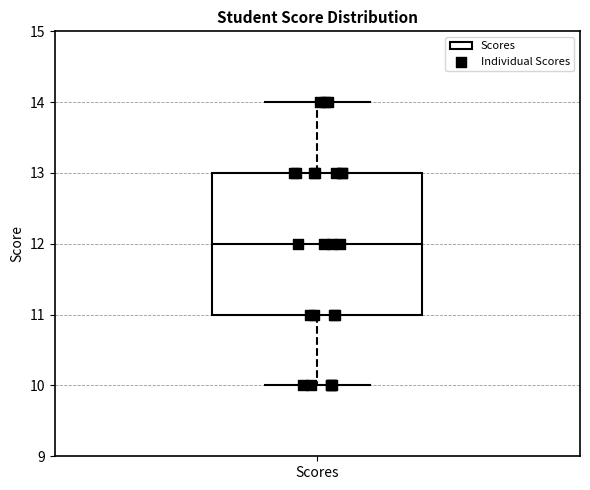

Transcribe this box plot: give where the median line is, the range the box spans, and where the two whiskers end, as read against the y-axis. The values are not printed on the chart, so give them approximately, as read against the axis.

median 12, box 11 to 13, whiskers 10 to 14